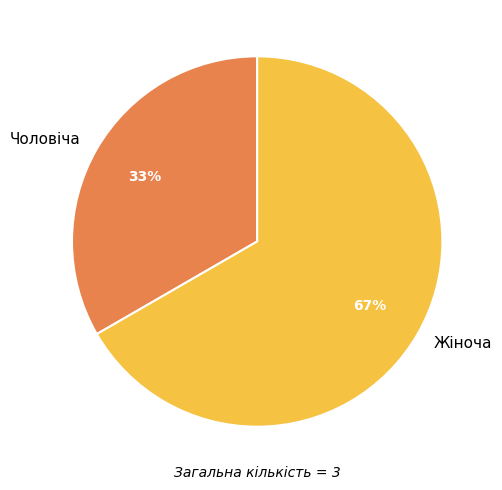

To the nearest percent, what percentage of the pie is Жіноча?

67%